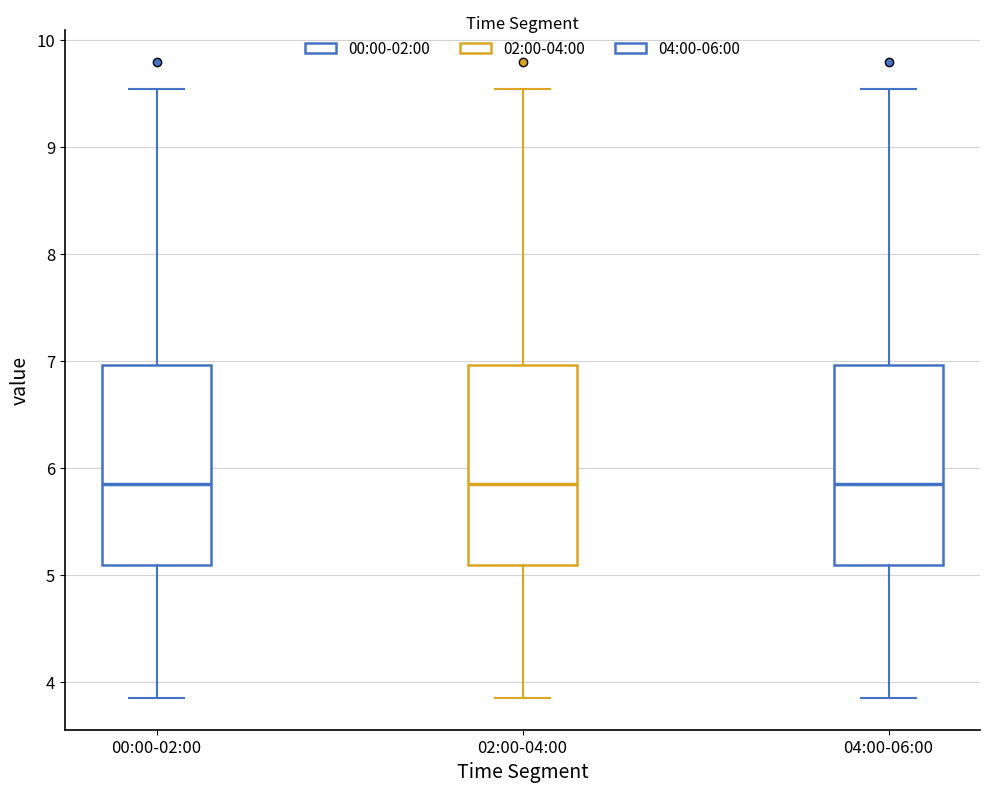

Where is the upper edge of the box for 04:00-06:00 on the y-axis? The values are not printed on the chart, so give them approximately, as read against the axis.

7.0